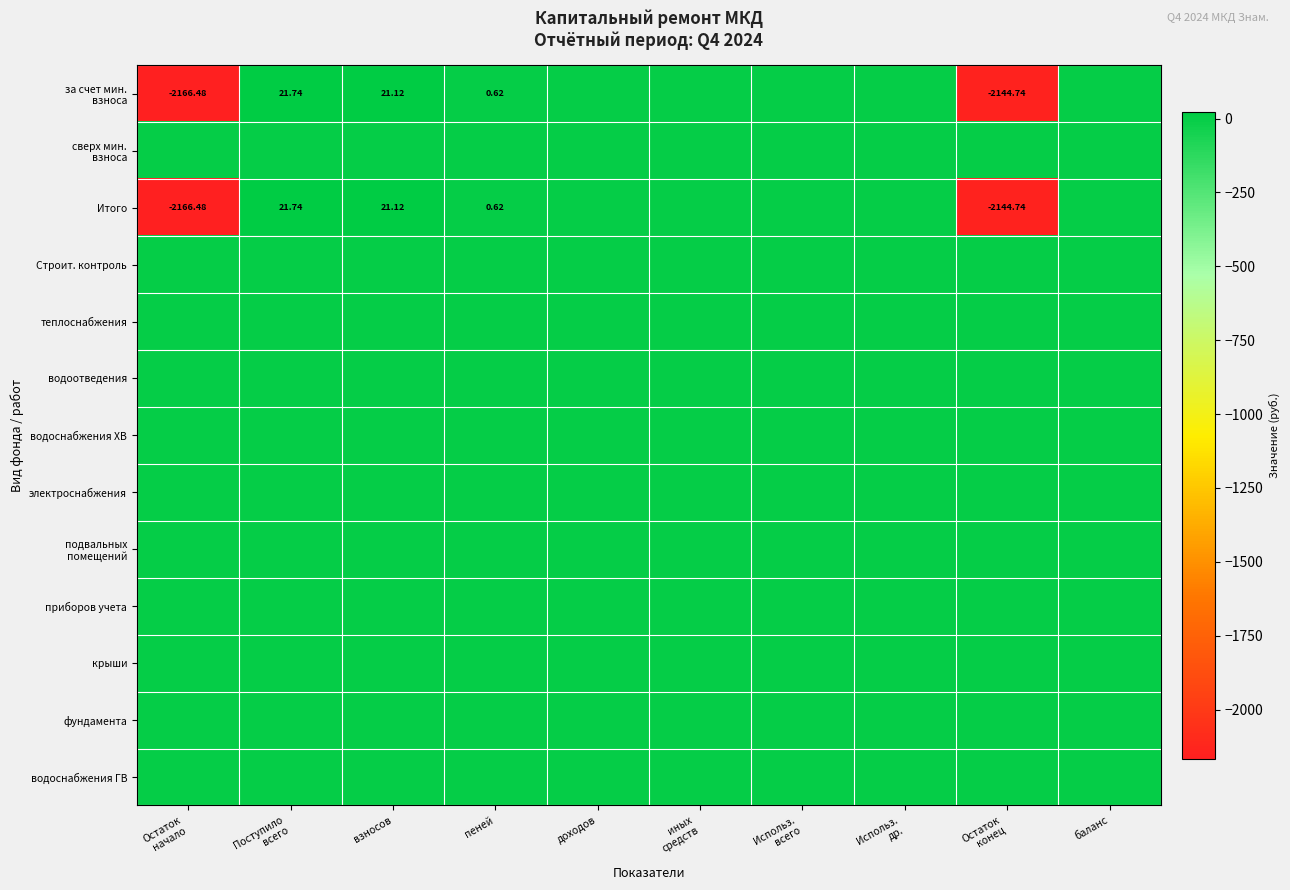

What is the total value across all series at взносов?

42.2